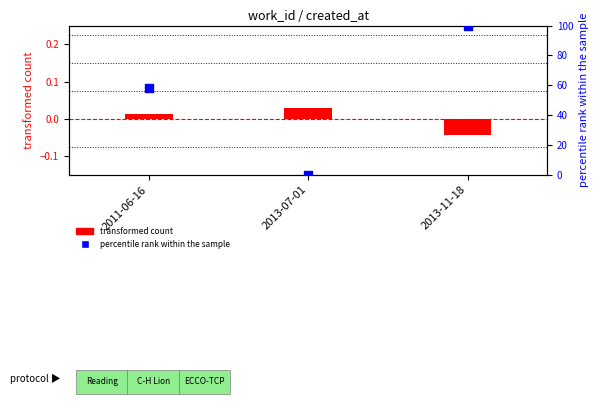

Which series has the largest Y range (max minus min)?

percentile rank within the sample